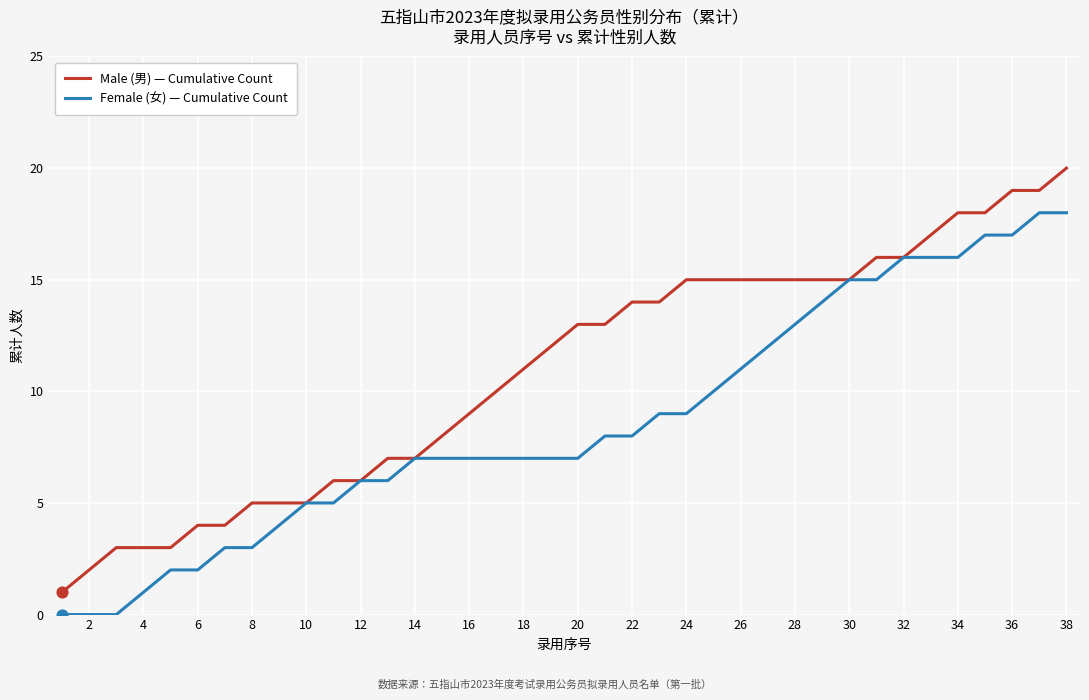

Rank the series by their average value, from highest to lowest.

Male (男) — Cumulative Count, Female (女) — Cumulative Count